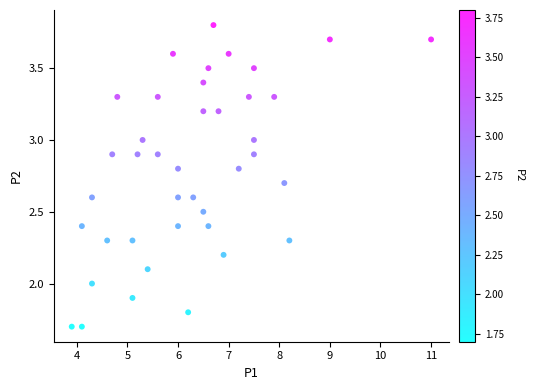

What is the range of X values (max minus min)?

7.1